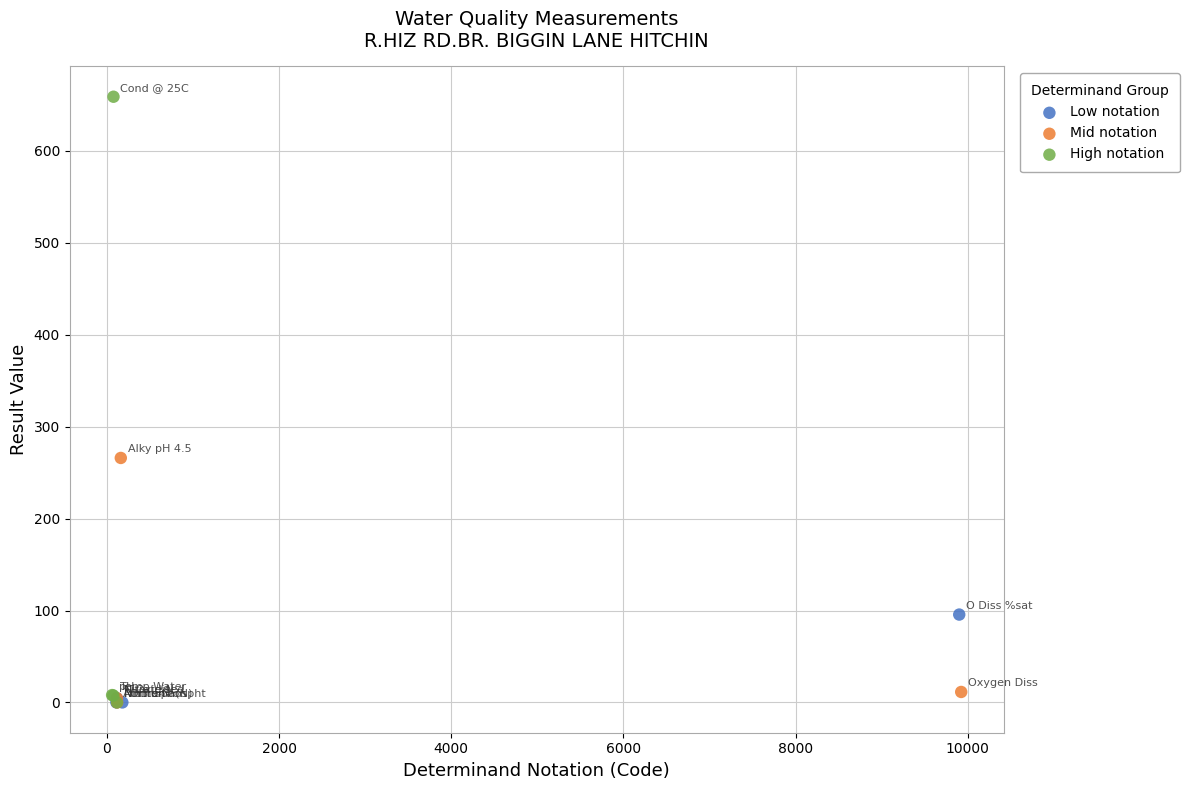

Which series has the largest Y range (max minus min)?

High notation